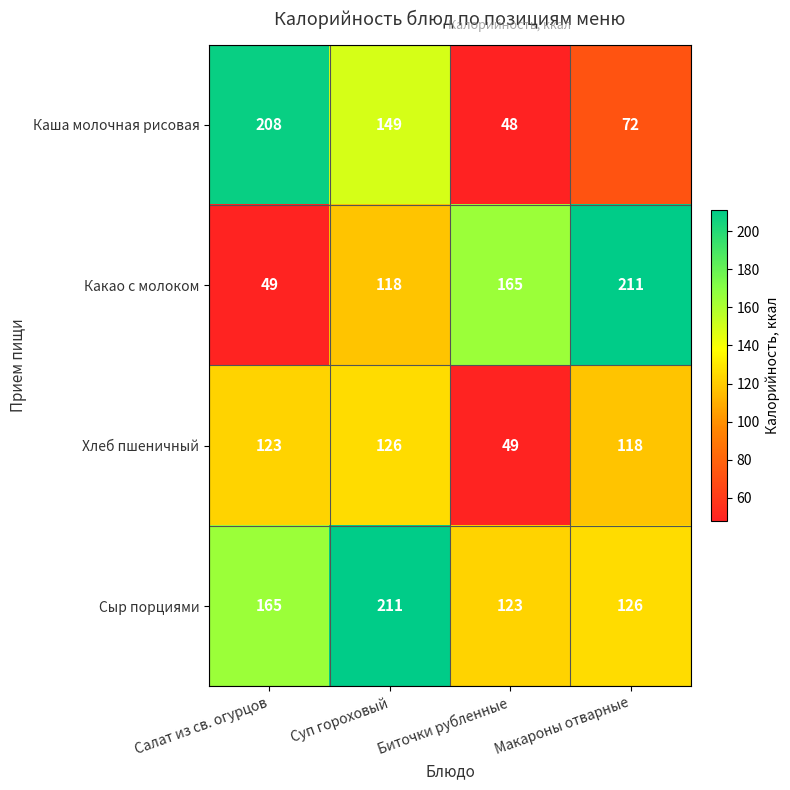

Count the number of categories in the chart.

4